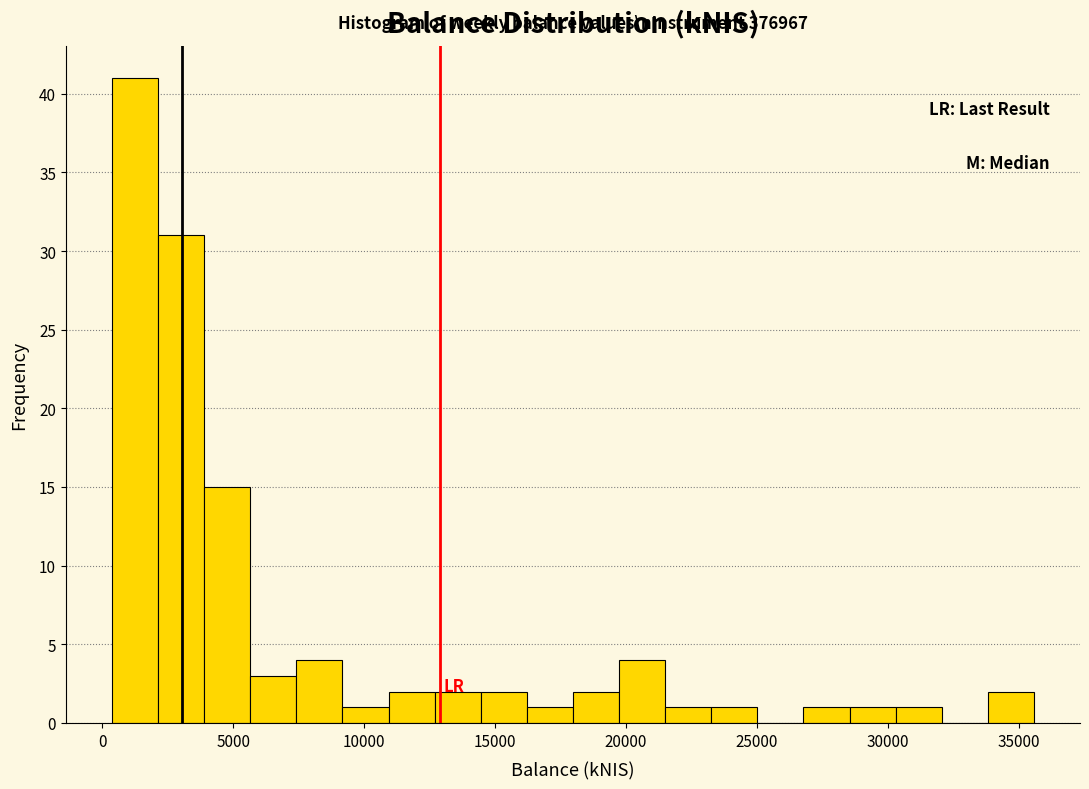

Read against the x-axis, roughly where is the centre of the tallest bar?

1000